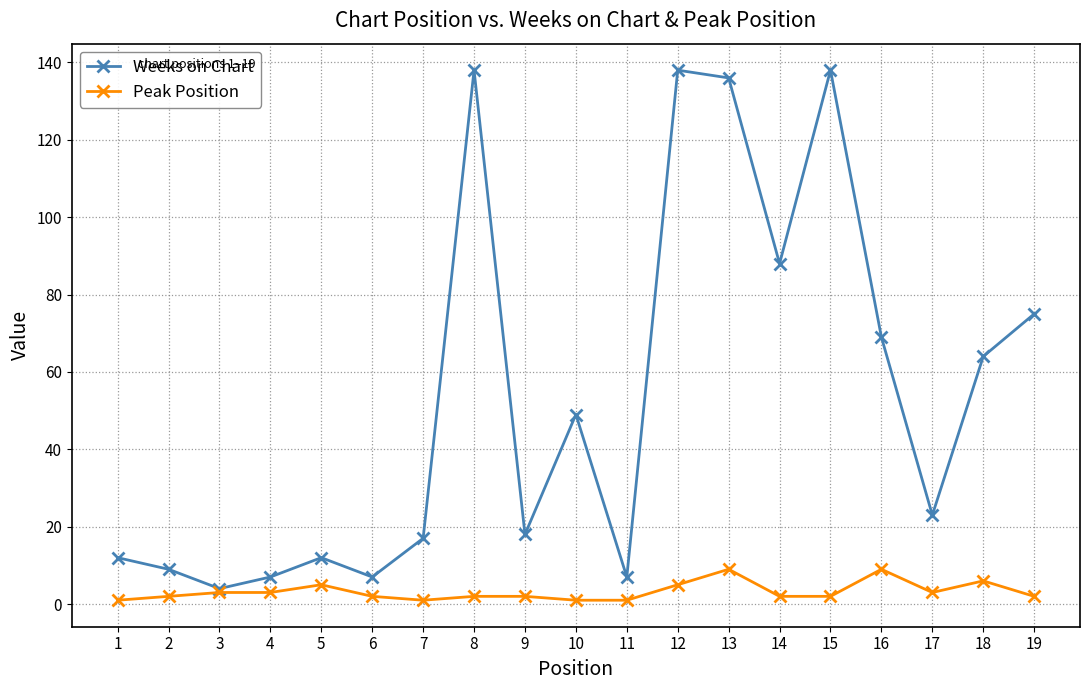

Rank the series by their average value, from highest to lowest.

Weeks on Chart, Peak Position